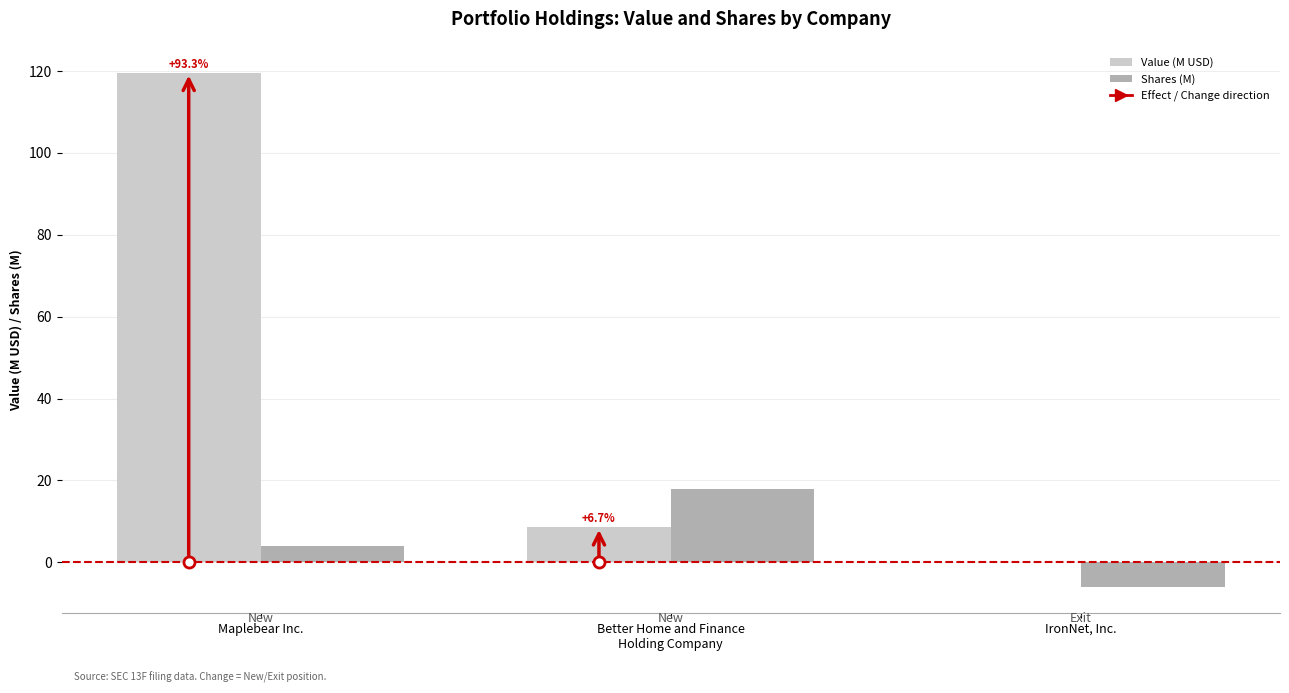

Which series has the widest spread of values?

Value (M USD)